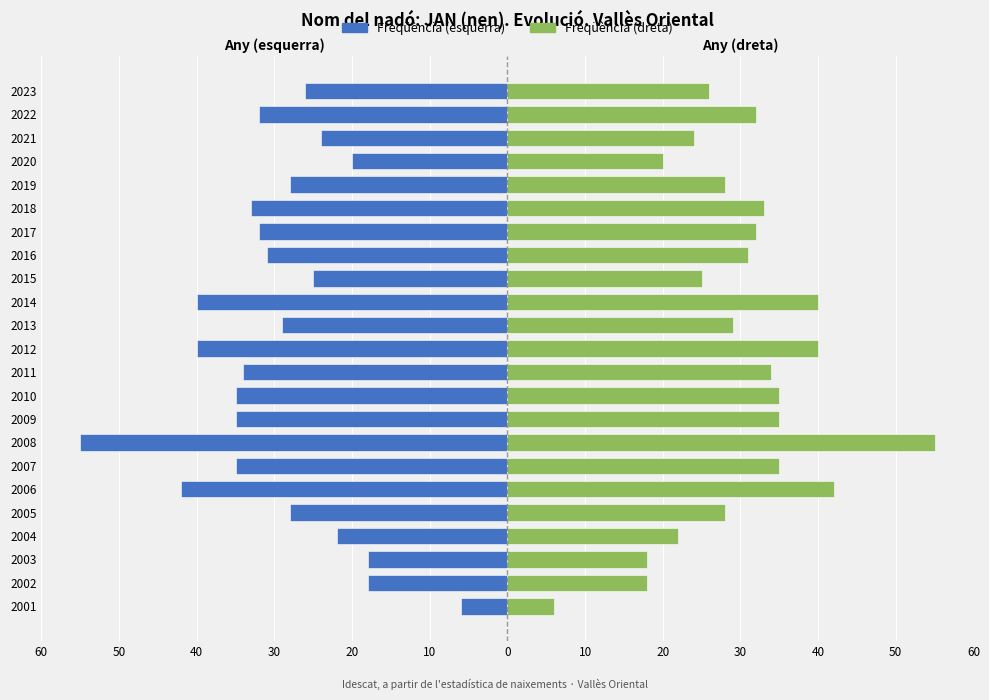

At 2001, list the series in order from largest to smallest.

Freqüència (dreta), Freqüència (esquerra)